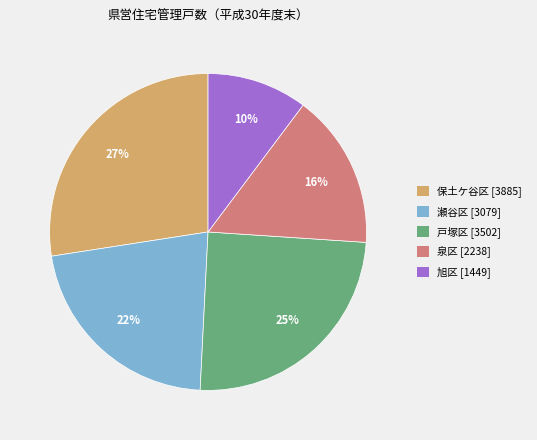

To the nearest percent, what portion does 泉区 represent?

16%